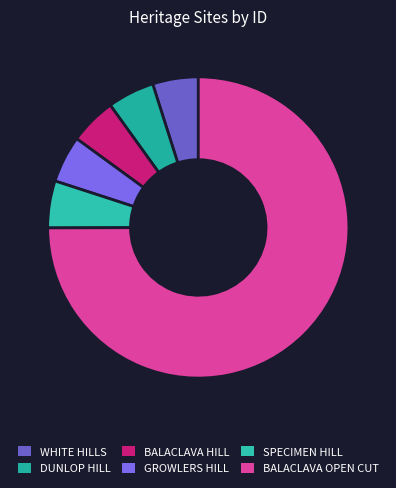

How many slices are in this pie chart?

6